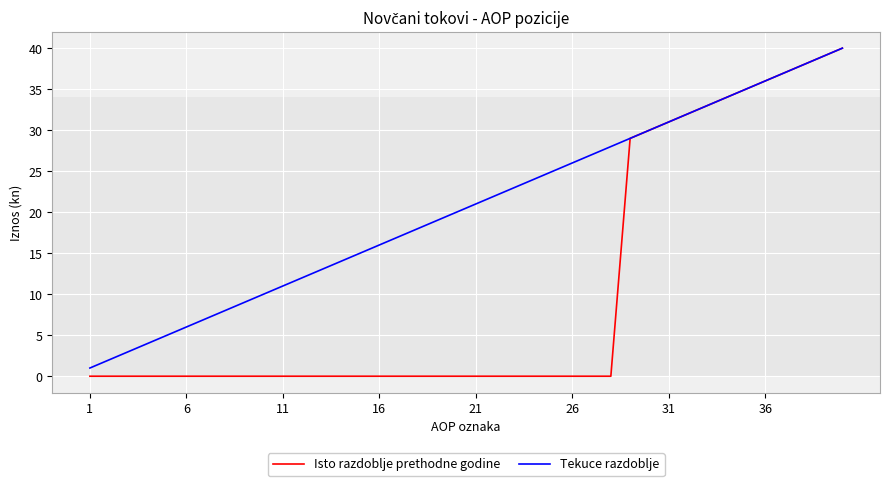

List the series in order of their overall mean, lowest first.

Isto razdoblje prethodne godine, Tekuce razdoblje